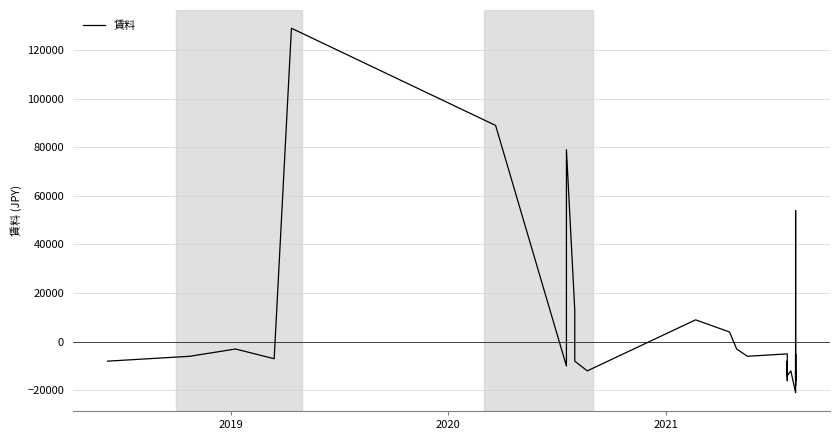

Count the number of categories in the chart.

40